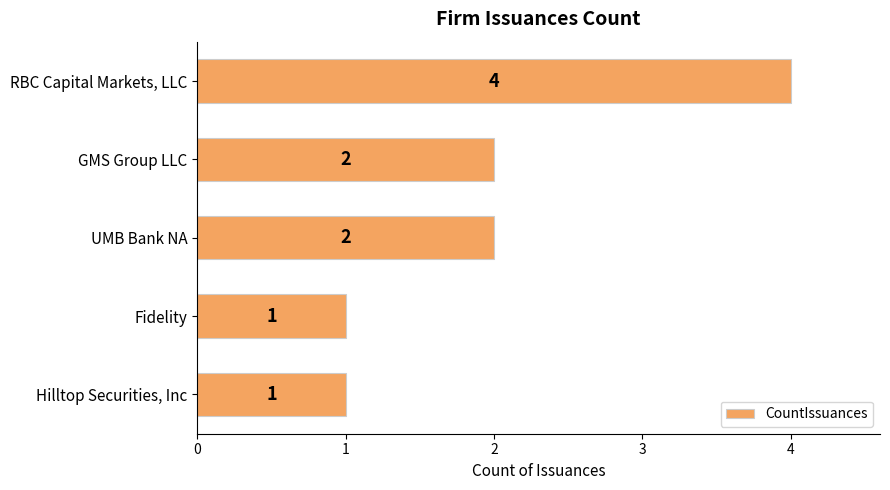

What is the smallest value displayed?

1